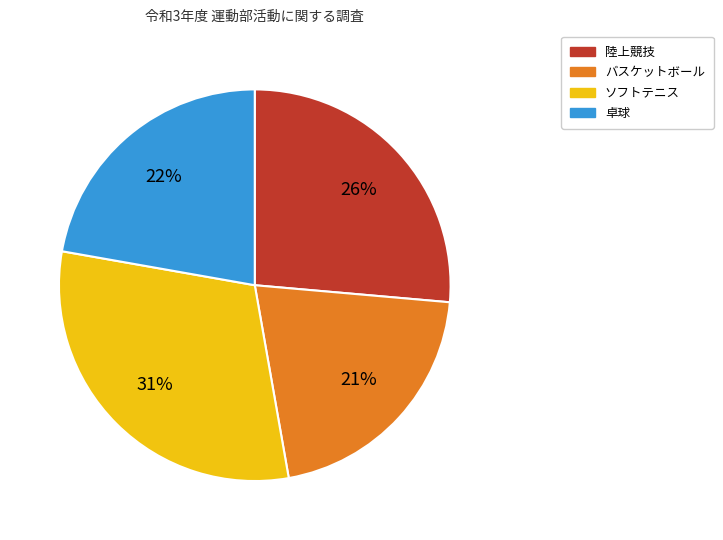

How many segments does this pie chart have?

4